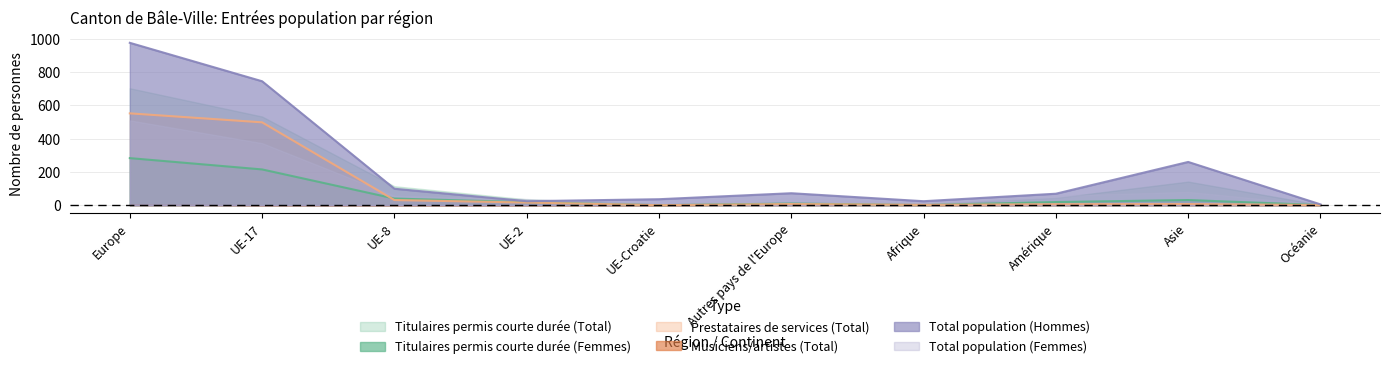

True or false: Titulaires permis courte durée (Femmes) has more than 0 points higher than both neighbors.

True